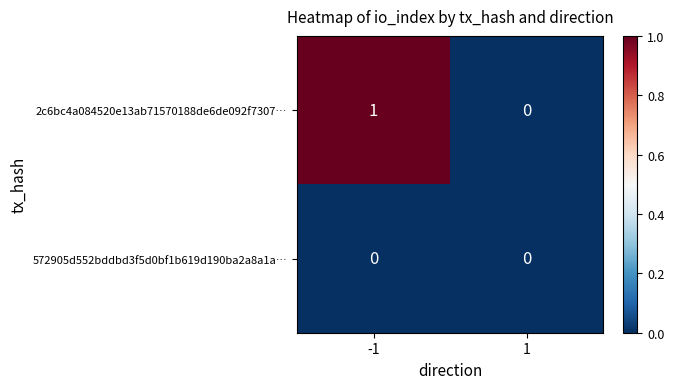

Which series has the largest range (max minus min)?

2c6bc4a084520e13ab71570188de6de092f7307…